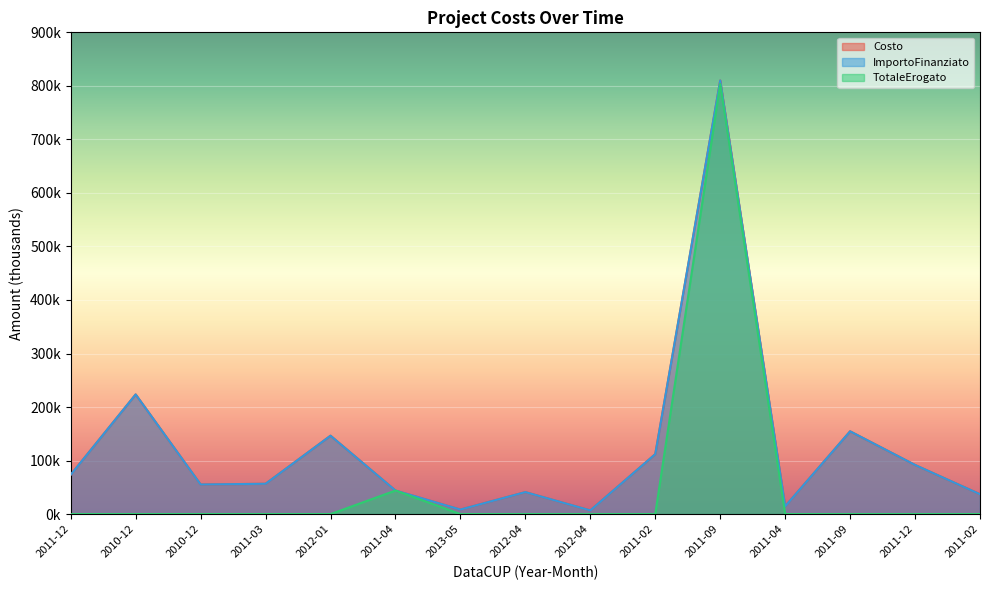

Reading left to right, transcribe all the data shown in this chart.

Costo: 73.5	223.6	55.3	56.7	146.4	44.0	8.5	41.1	6.9	112.0	810.0	14.5	154.7	91.8	37.1
ImportoFinanziato: 73.5	223.6	55.3	56.7	146.4	44.0	8.5	41.1	6.9	112.0	810.0	14.5	154.7	91.8	37.1
TotaleErogato: 0.0	0.0	0.0	0.0	0.0	44.0	0.0	0.0	0.0	0.0	803.6	0.0	0.0	0.0	0.0